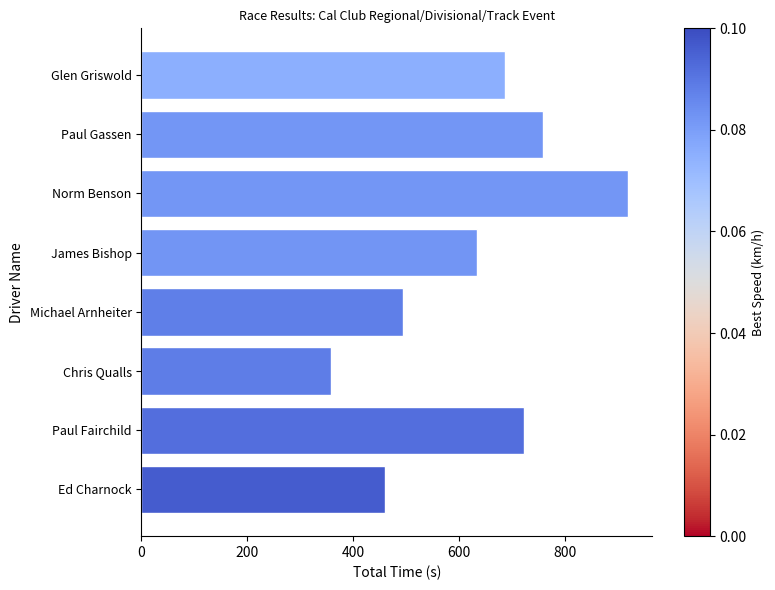

What is the ratio of the value at Chris Qualls to the value at Paul Gassen?

0.5